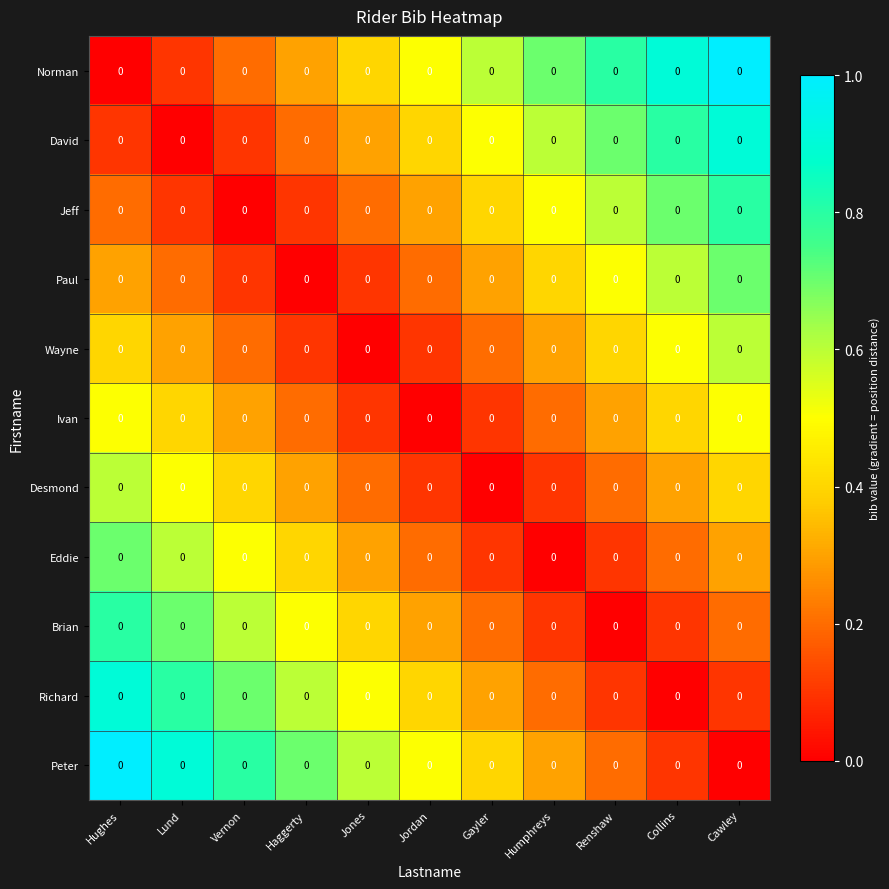

At which label is David closest to 0?

Lund